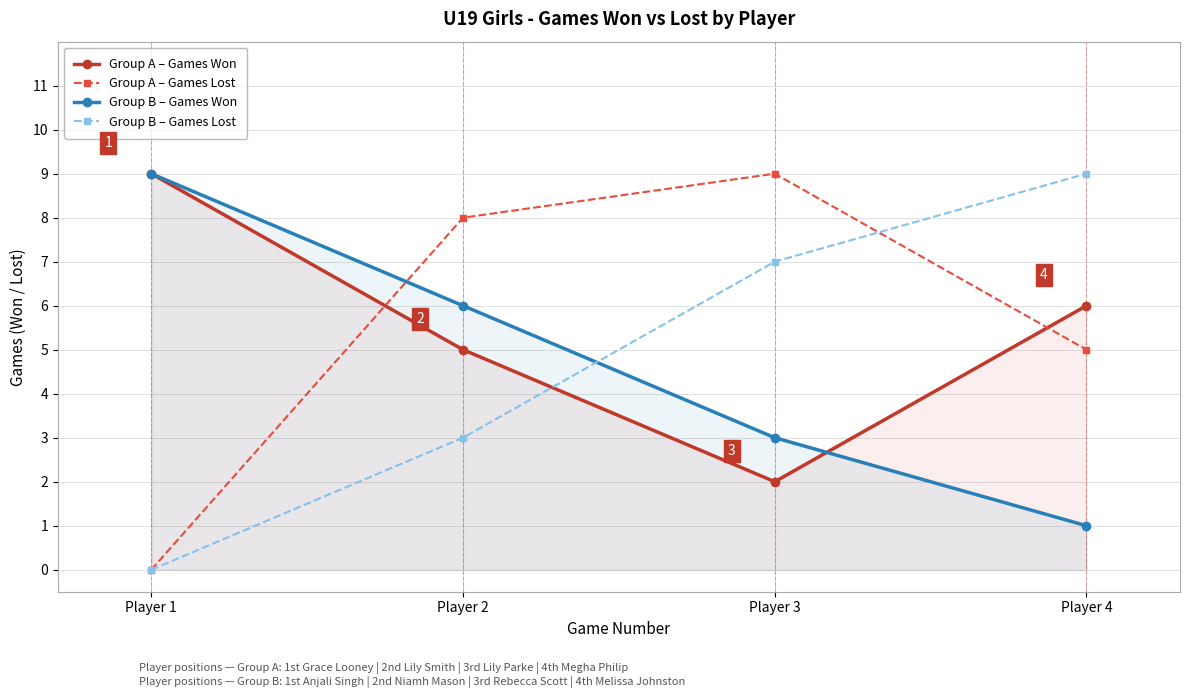

Where is Group A – Games Won nearest to the value 5?

Player 2